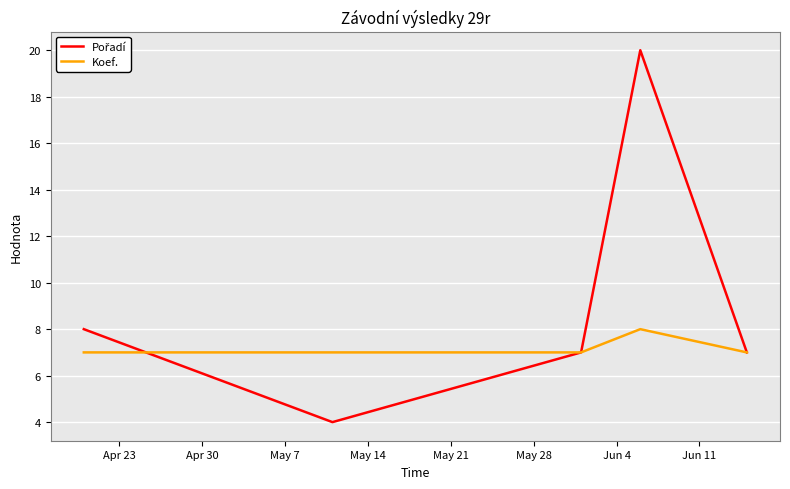

What is the minimum value shown in the chart?

4